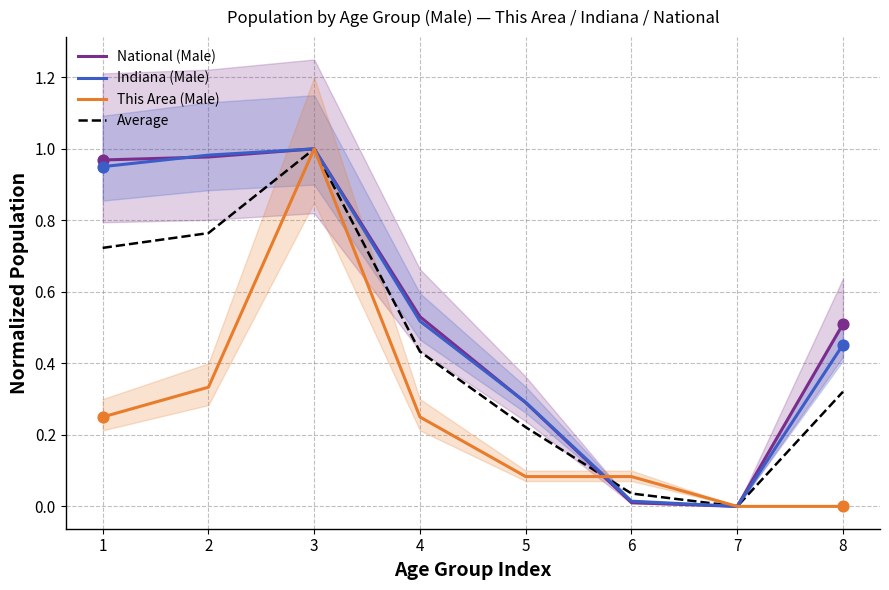

Which series has the largest Y range (max minus min)?

National (Male)